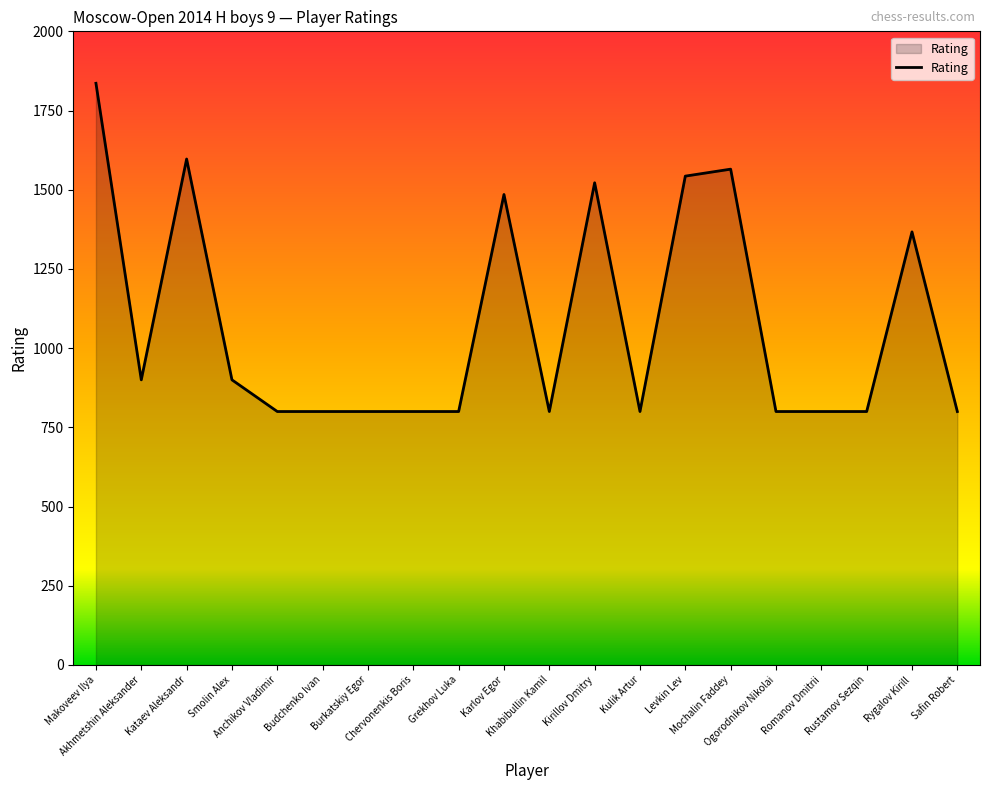

What is the difference between the values at Makoveev Ilya and Kirillov Dmitry?

314